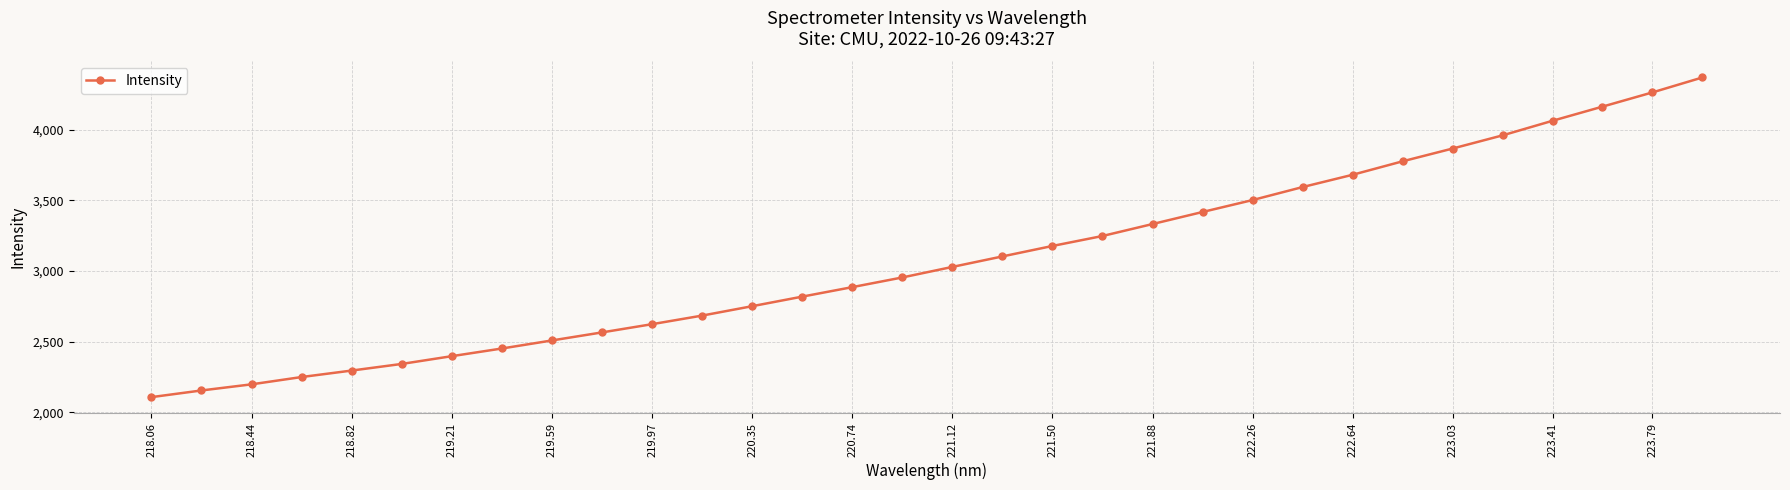

What is the difference between the second highest and second lowest values?

2108.4